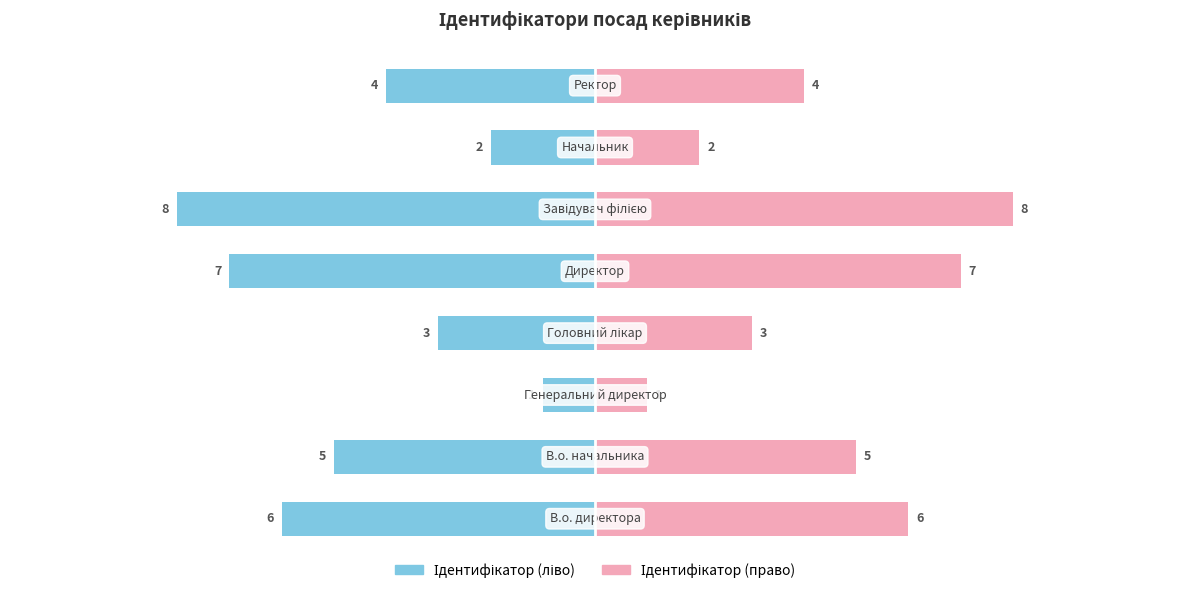

Are the bars horizontal?

Yes